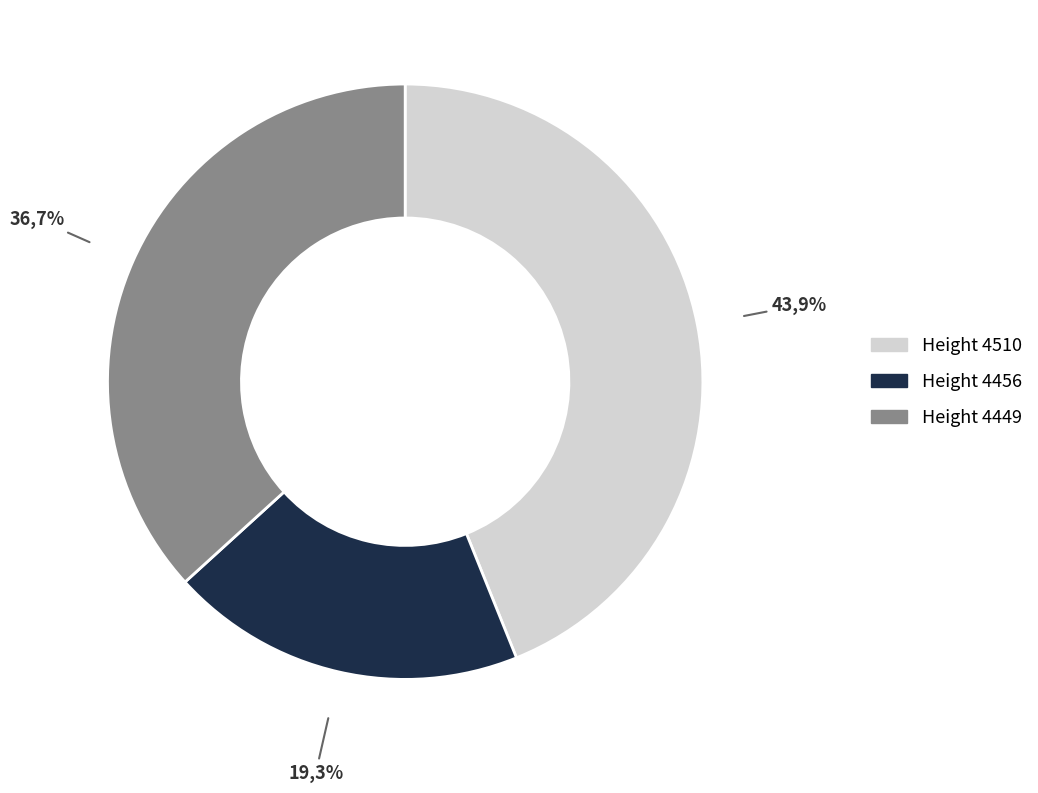

Is there any slice that represents more than half of the pie?

No